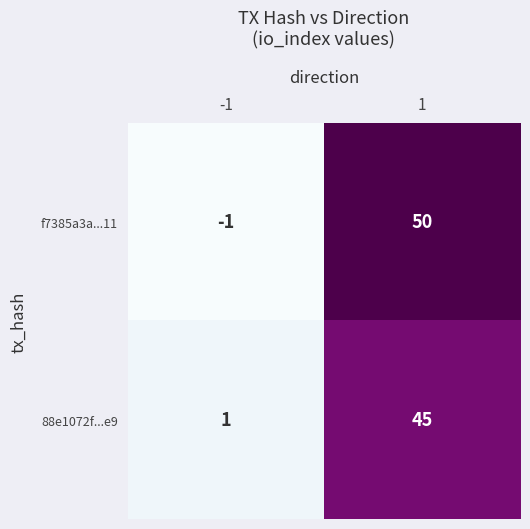

Is it true that 88e1072f...e9 equals 2 at -1?

False